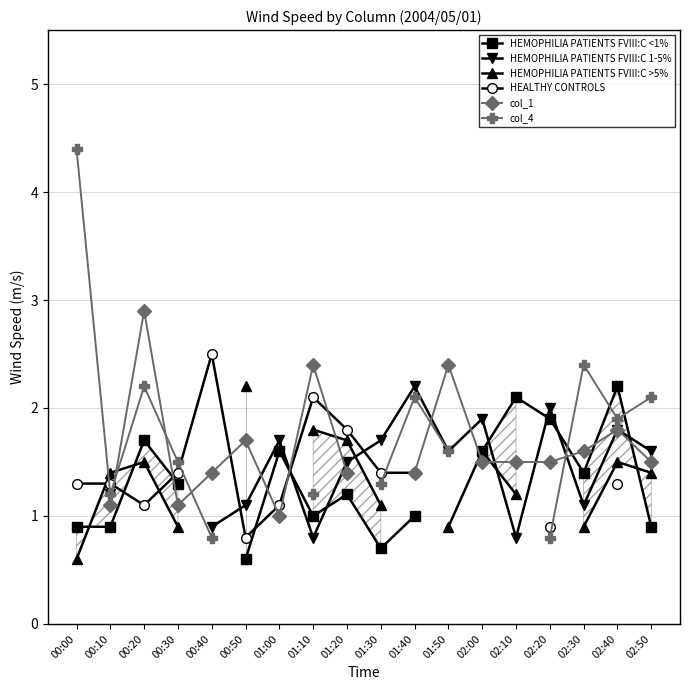

What are all the series names shown in the legend?

HEMOPHILIA PATIENTS FVIII:C <1%, HEMOPHILIA PATIENTS FVIII:C 1-5%, HEMOPHILIA PATIENTS FVIII:C >5%, HEALTHY CONTROLS, col_1, col_4